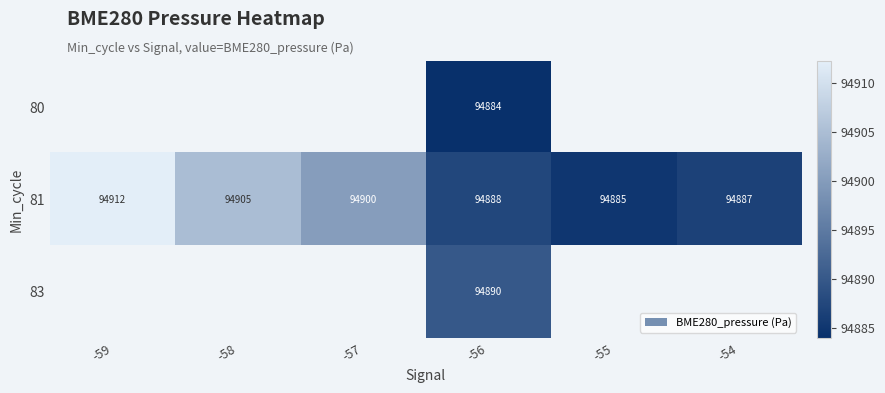

True or false: 81 has a value of 94912 at -59.

True